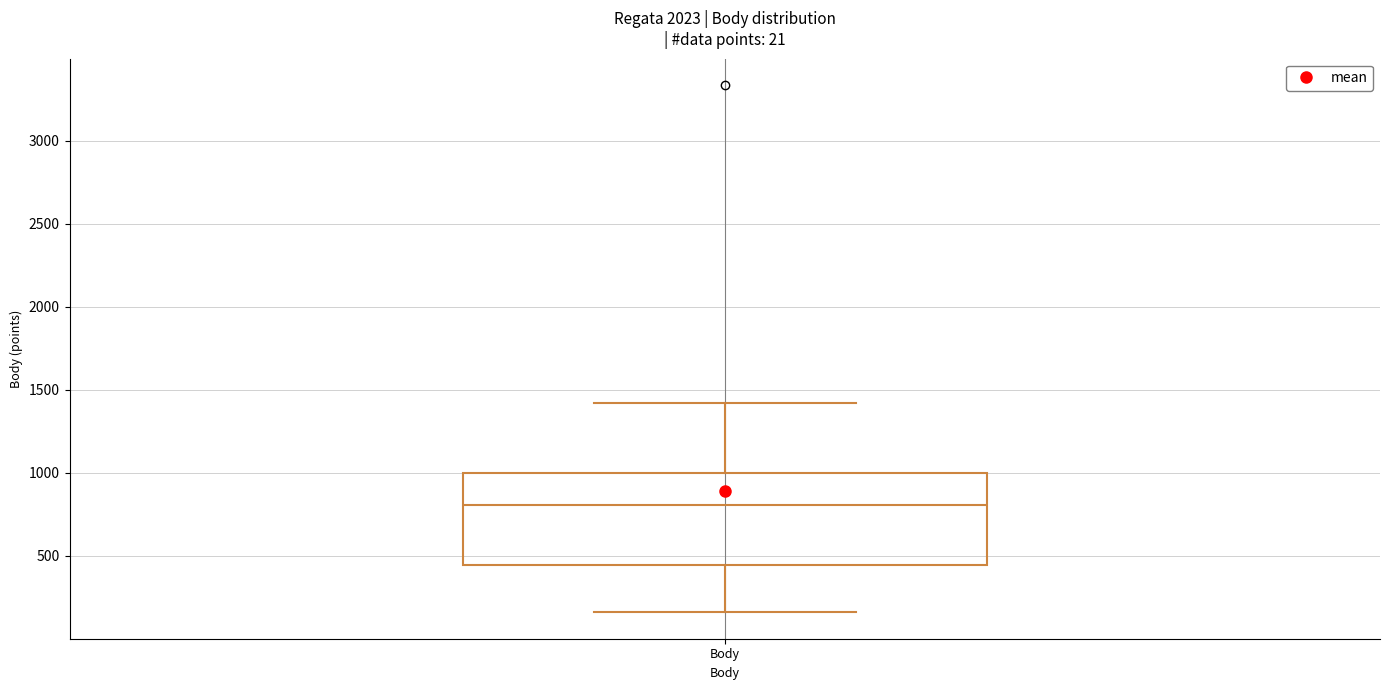

Where is the upper edge of the box for Body on the y-axis? The values are not printed on the chart, so give them approximately, as read against the axis.

1000